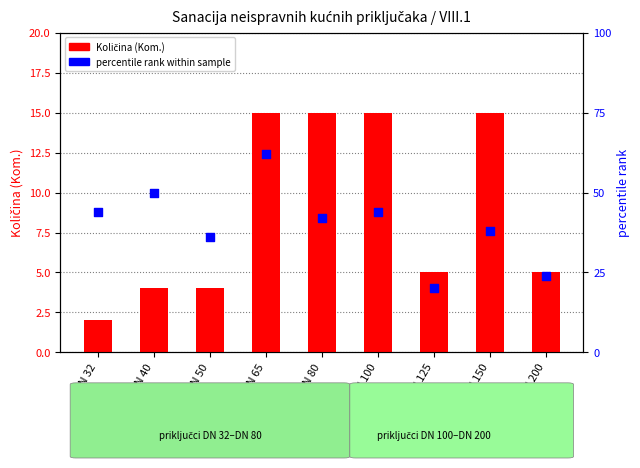

At how many categories does at least one series exceed 8?

4